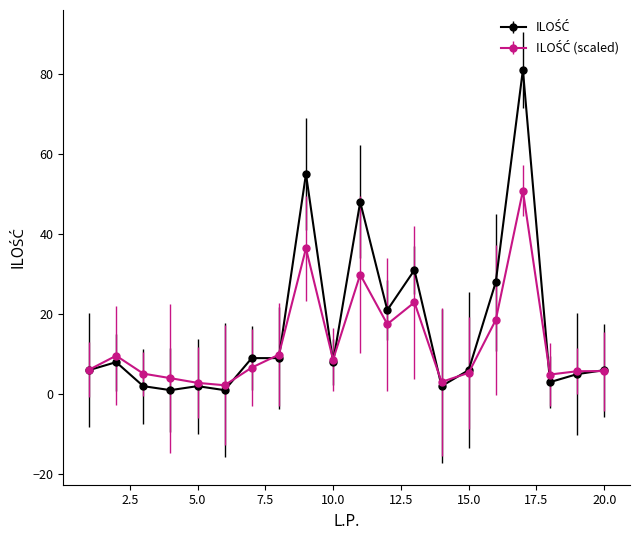

What is the maximum value shown in the chart?

81.0